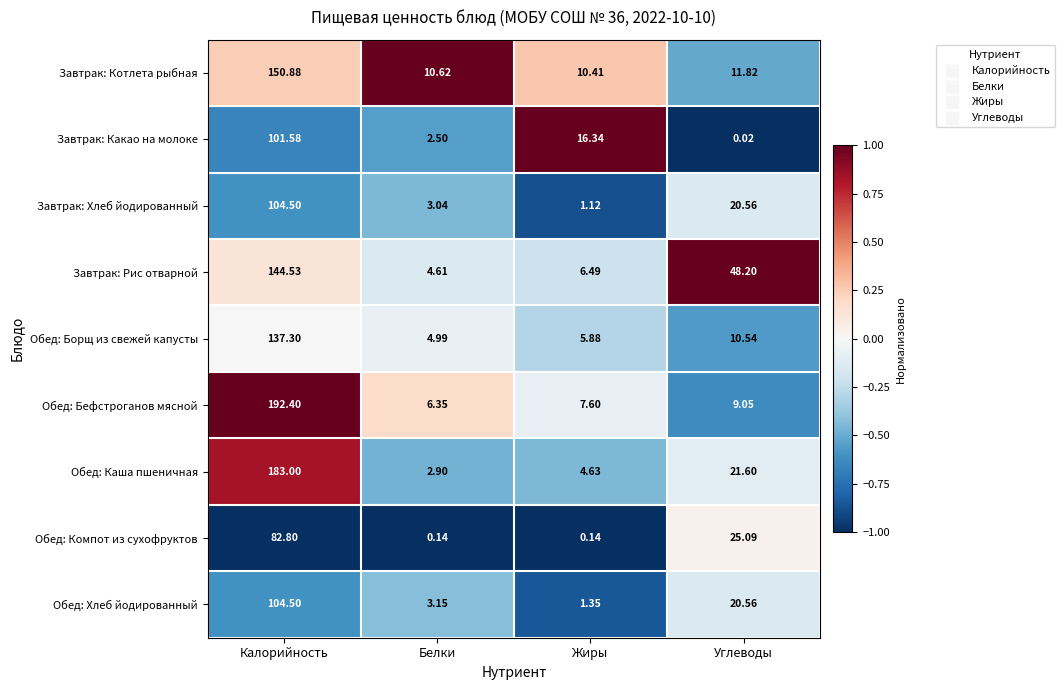

Which category has the highest value in the Завтрак: Рис отварной series?

Калорийность